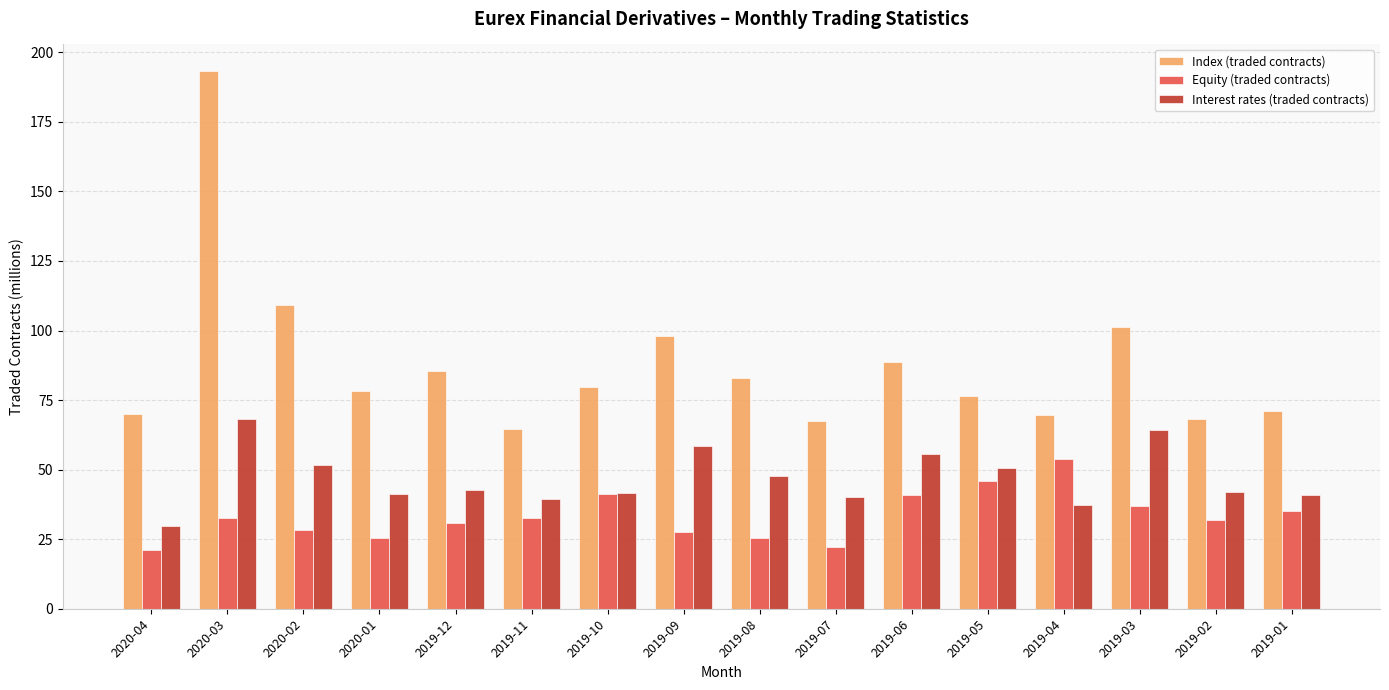

At how many categories does at least one series exceed 90?

4